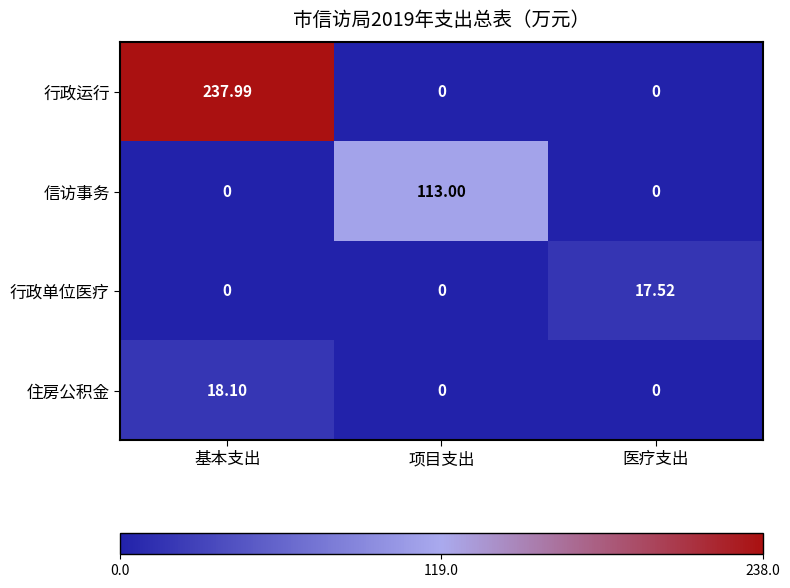

List the series in order of their peak value, lowest first.

行政单位医疗, 住房公积金, 信访事务, 行政运行